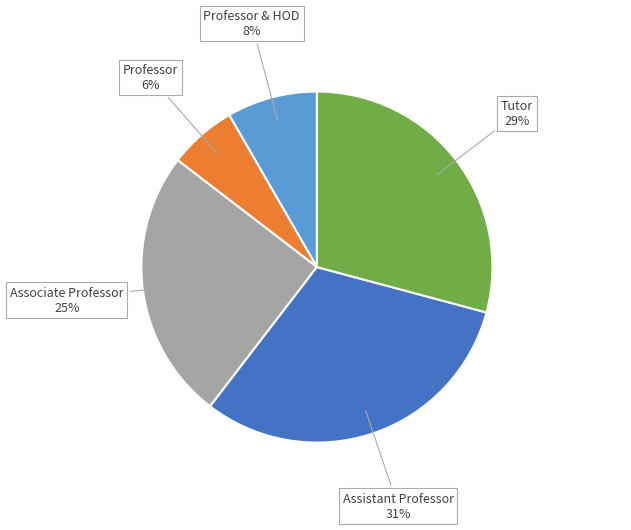

To the nearest percent, what portion does Professor & HOD represent?

8%